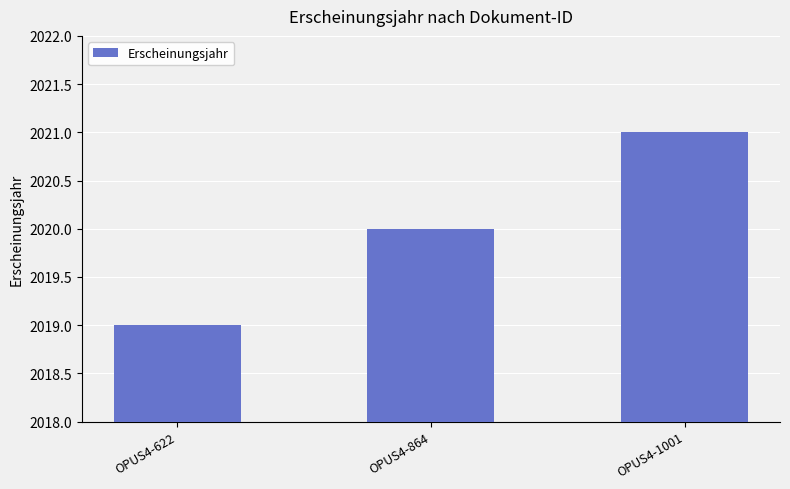

Does the chart contain any negative values?

No